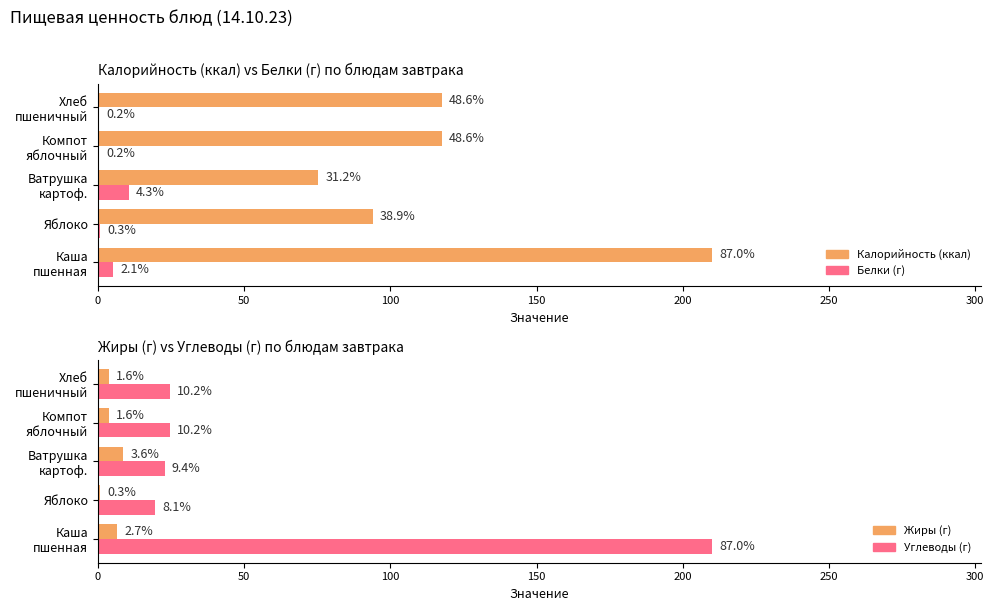

What is the value of the Углеводы (г) bar at the 1st from the left?

210.1